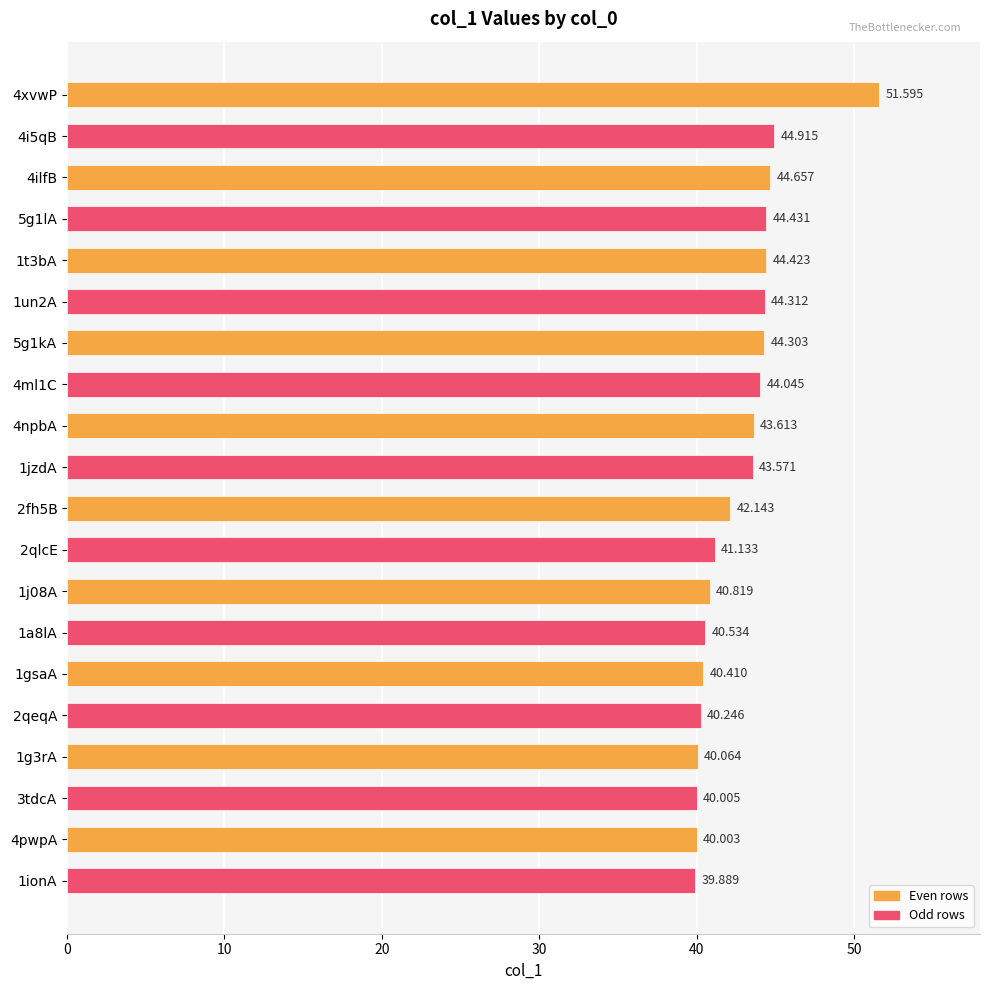

What is the difference between the maximum and minimum values?

11.7